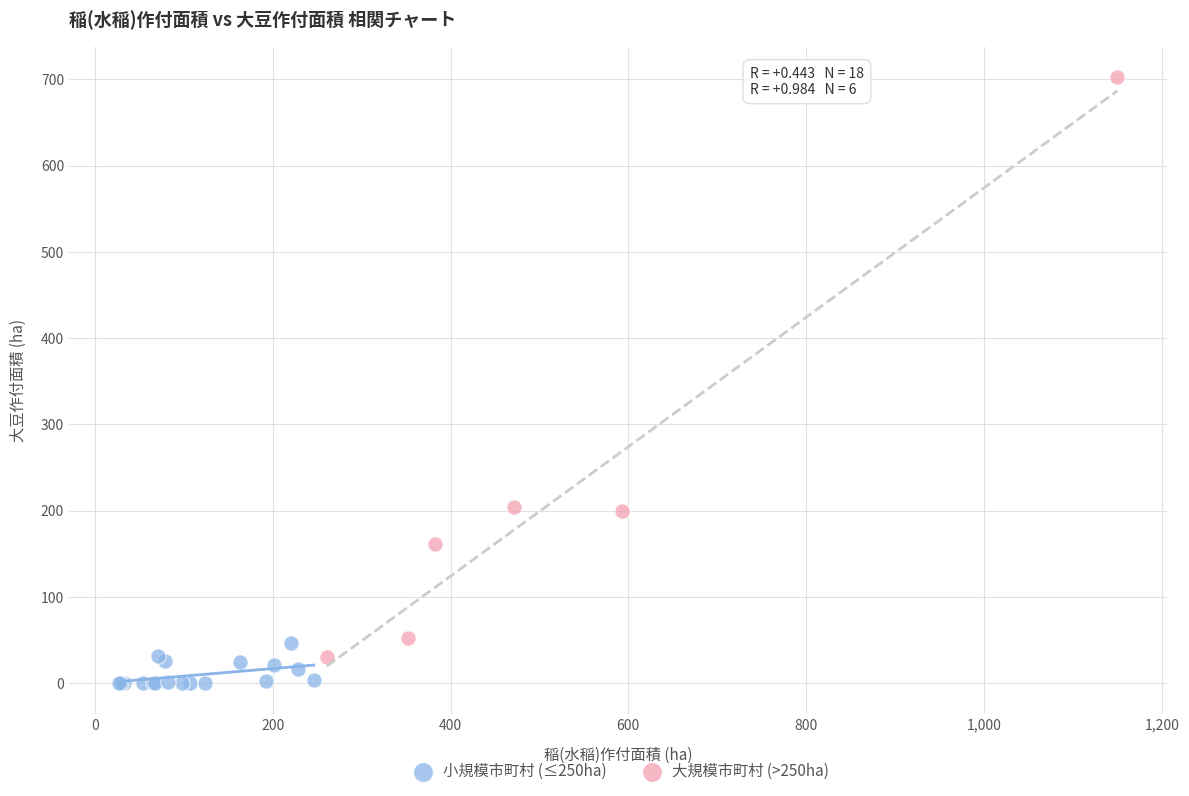

Which series reaches the maximum Y coordinate?

大規模市町村 (>250ha)